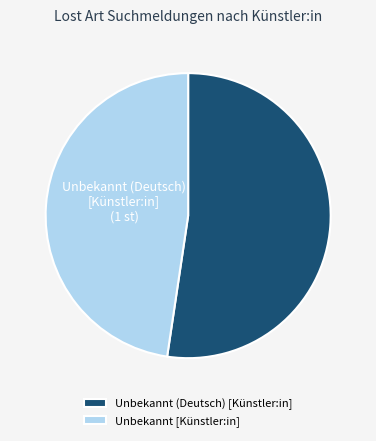

Approximately how many times larger is the value at Unbekannt [Künstler:in] compared to Unbekannt (Deutsch) [Künstler:in]?

0.9